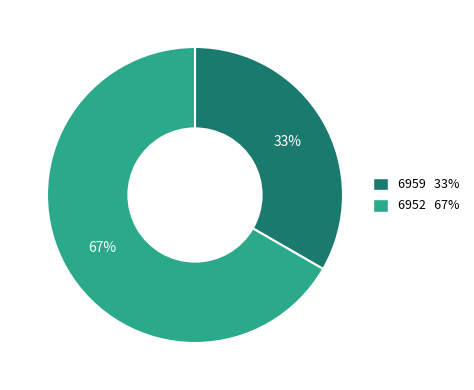

To the nearest percent, what percentage of the pie is 6952 67%?

67%